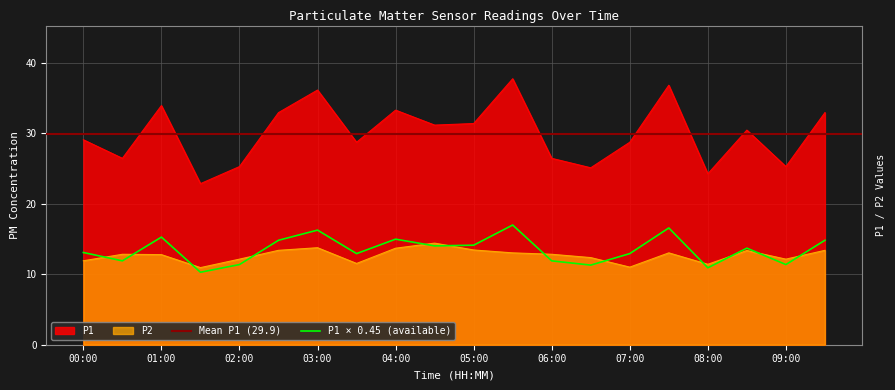

What is the label of the 3rd point from the left?

01:00